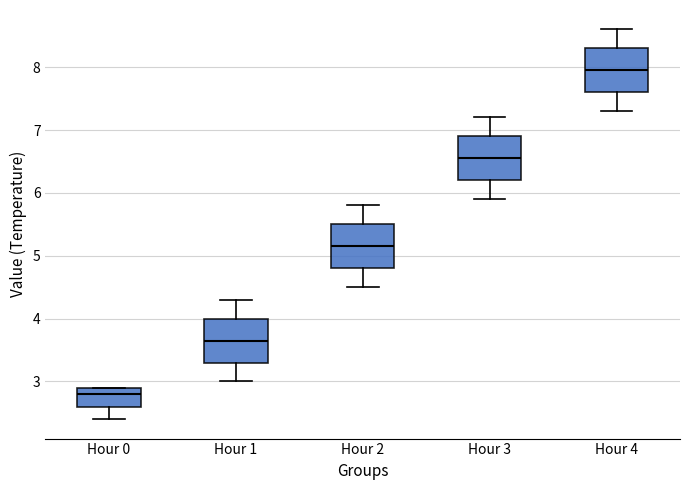

Which box has the lowest median line?

Hour 0